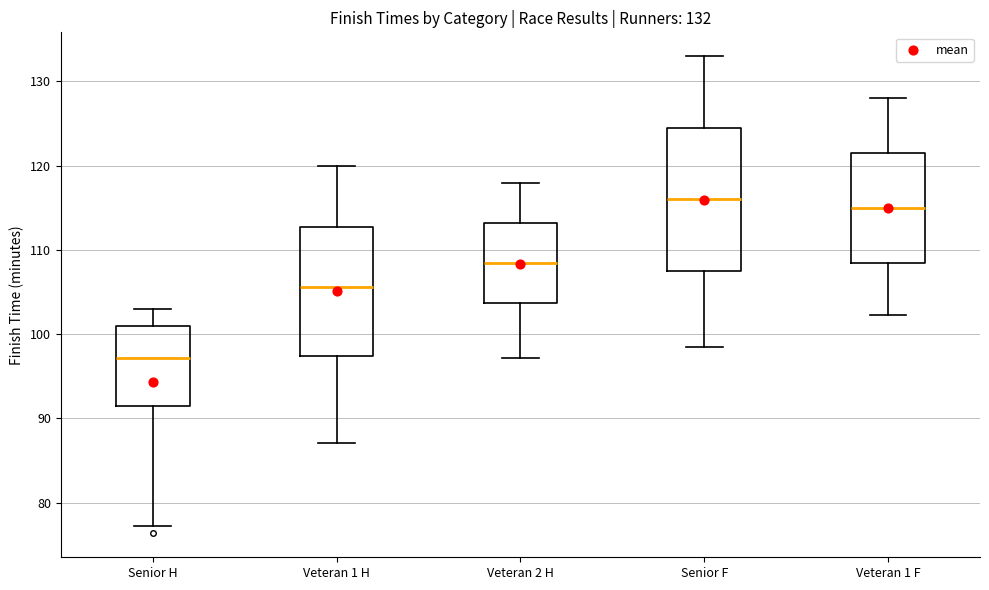

Comparing the boxes themselves (not the whiskers), which one is the tallest?

Senior F